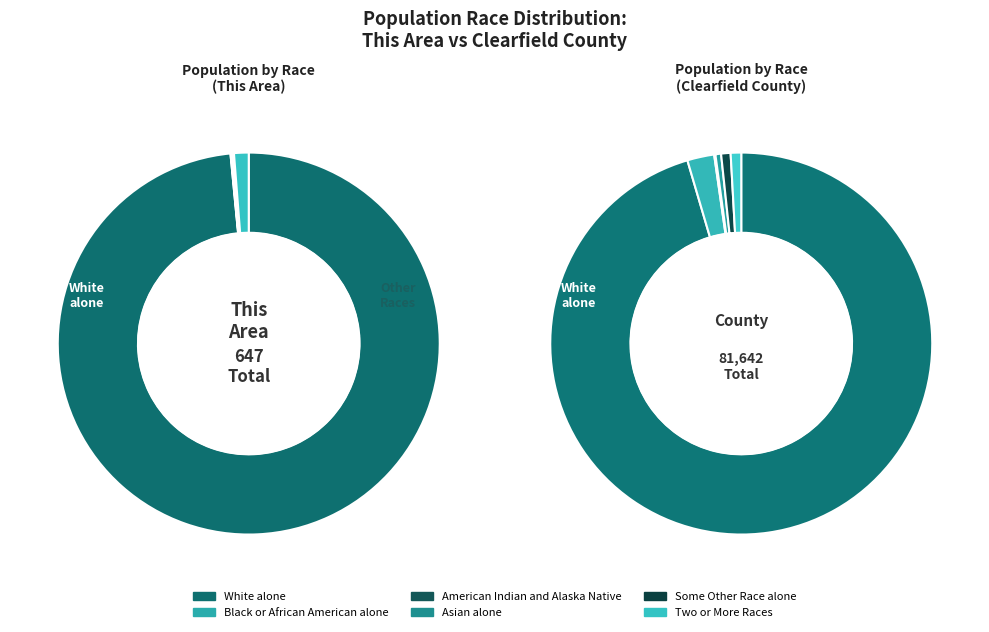

True or false: Some Other Race alone accounts for 0% of the total.

True